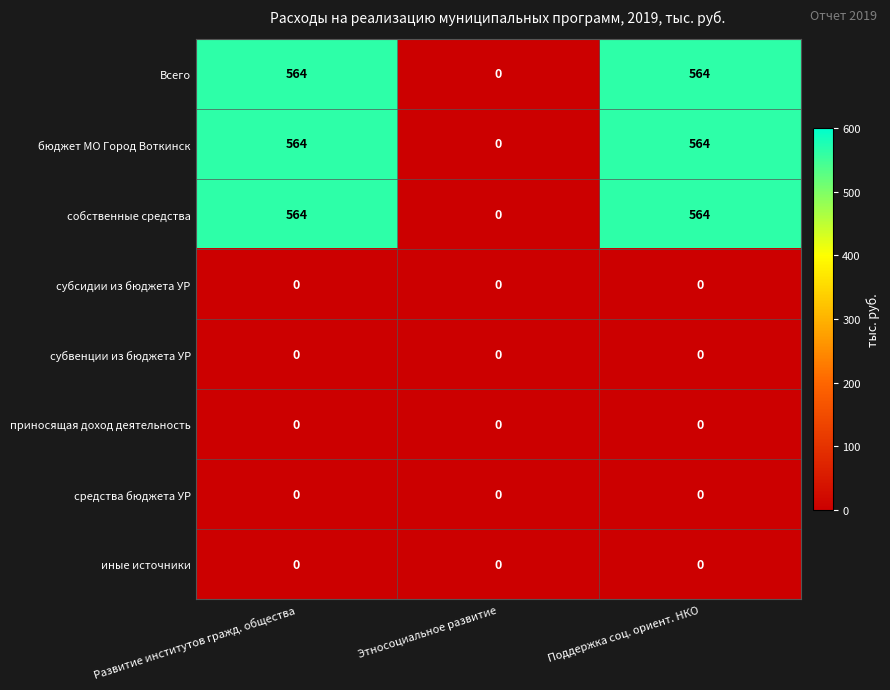

Is the value of иные источники at Этносоциальное развитие greater than the value of бюджет МО Город Воткинск at Развитие институтов гражд. общества?

No